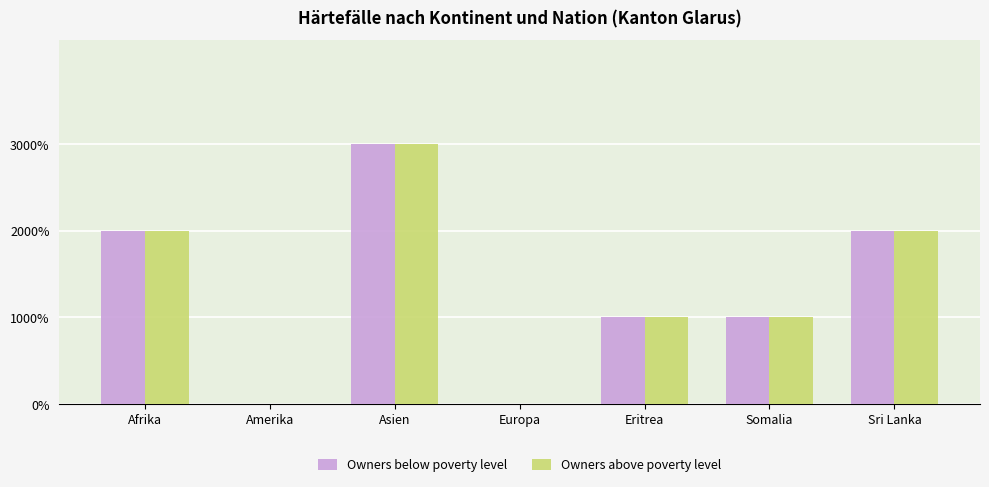

What is the total value across all series at Sri Lanka?

4